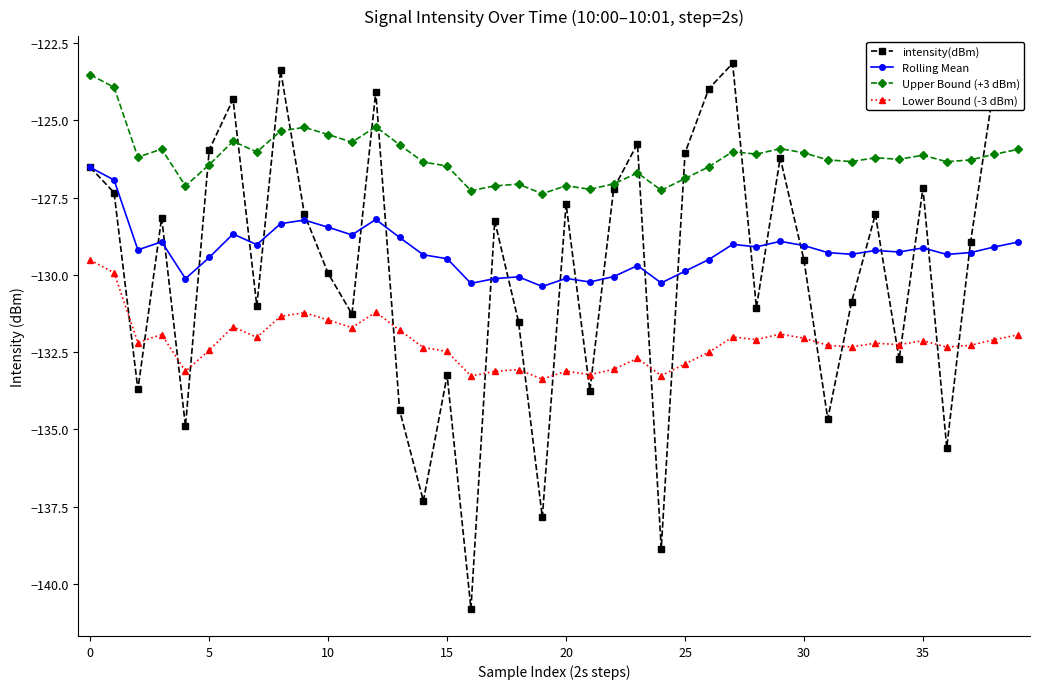

Which series has the largest total across all categories?

Upper Bound (+3 dBm)